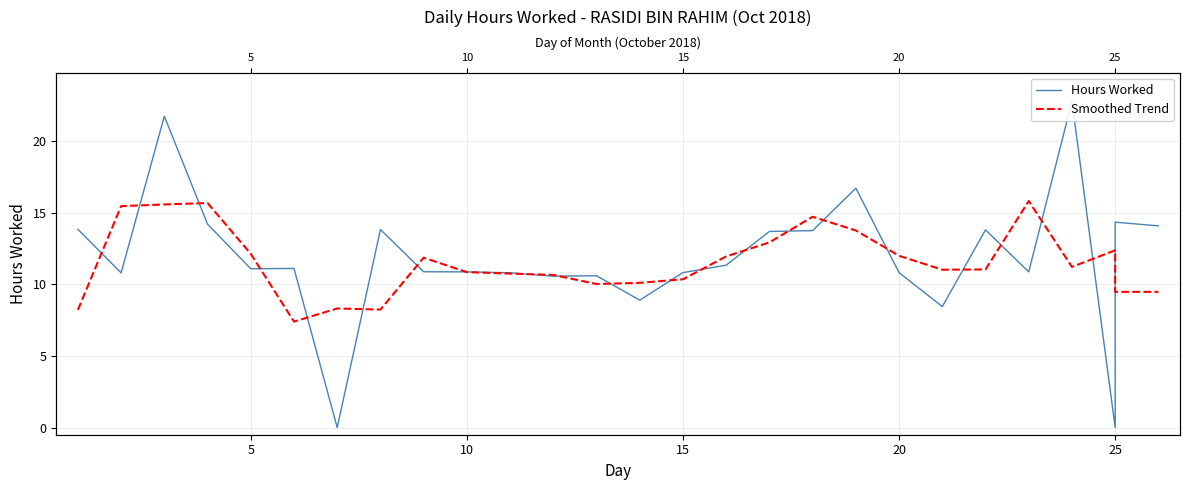

Does the chart have visible grid lines?

Yes